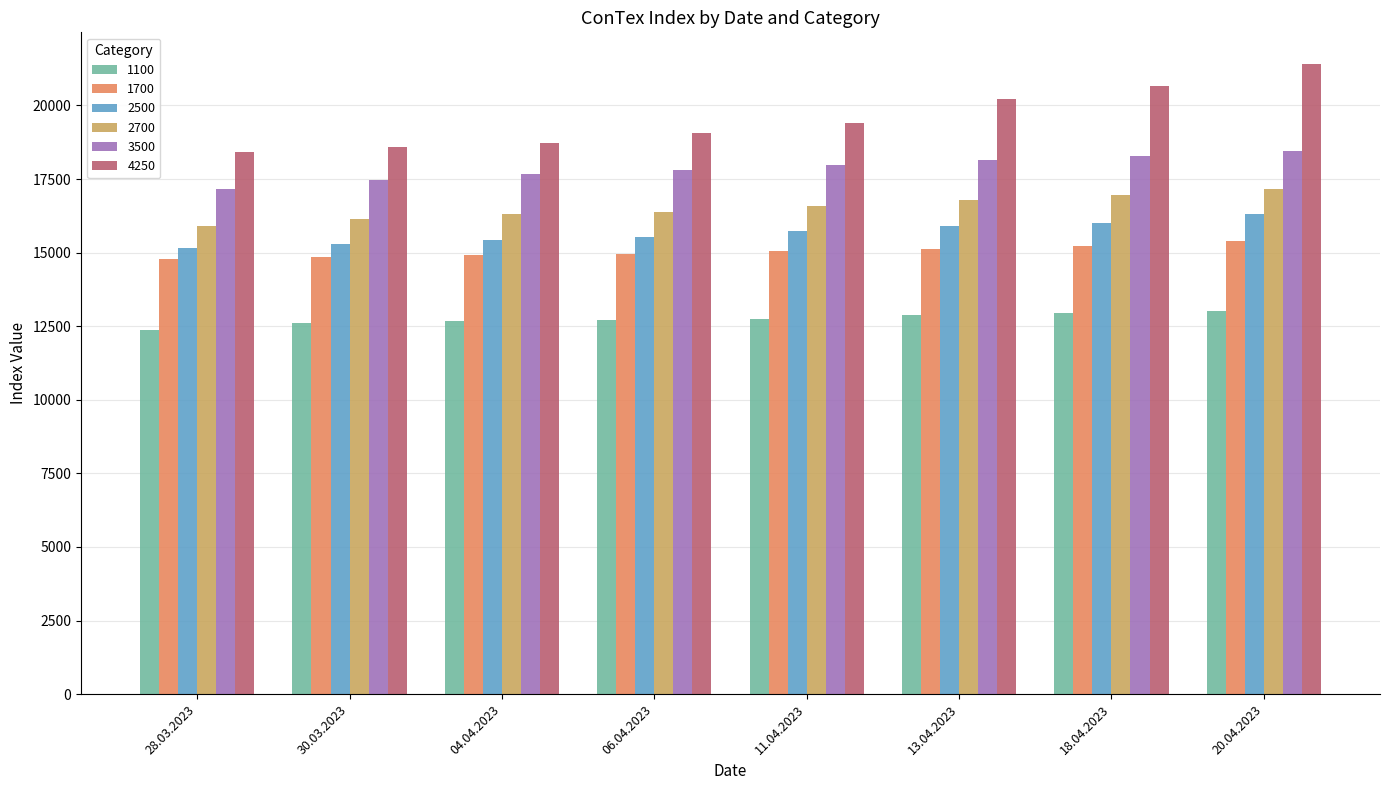

What is the label of the 3rd bar from the right?

13.04.2023